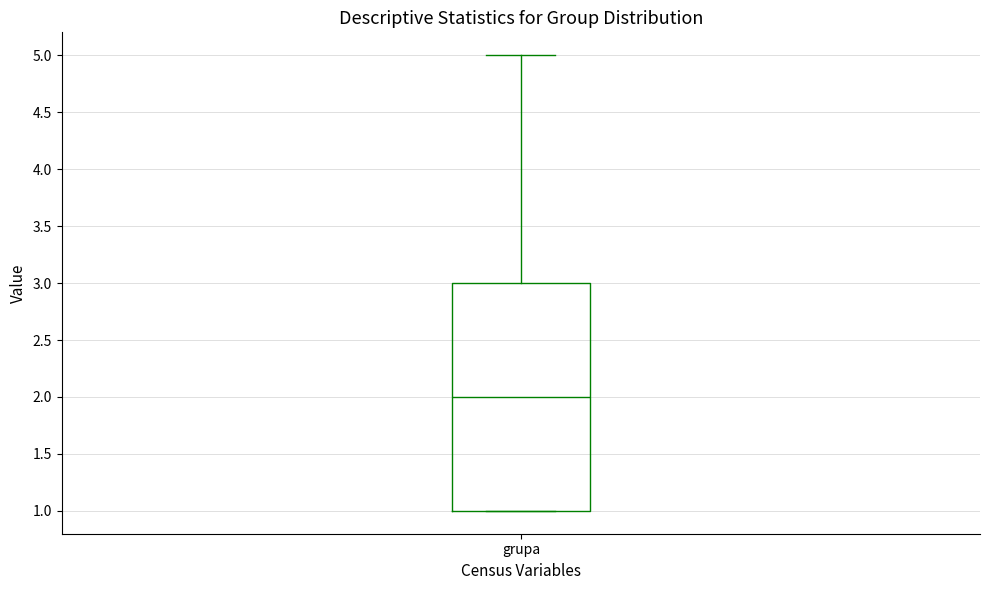

Where does the upper whisker of the box for grupa end on the y-axis? The values are not printed on the chart, so give them approximately, as read against the axis.

5